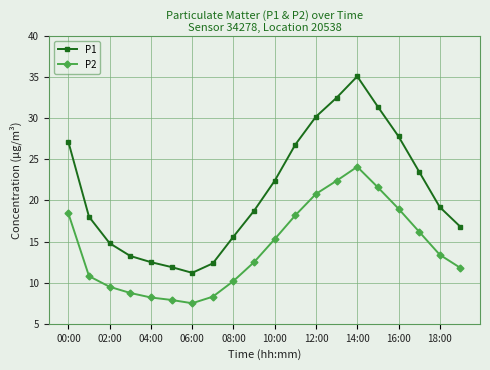

True or false: P2 and P1 cross at least once.

False